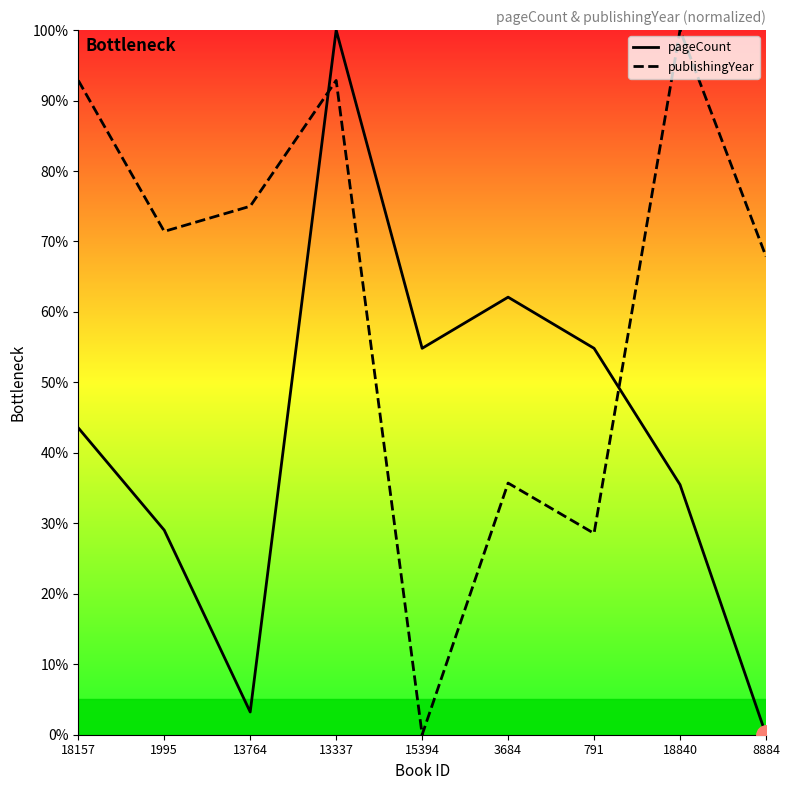

What is the value of the pageCount point at the 7th from the left?

54.8